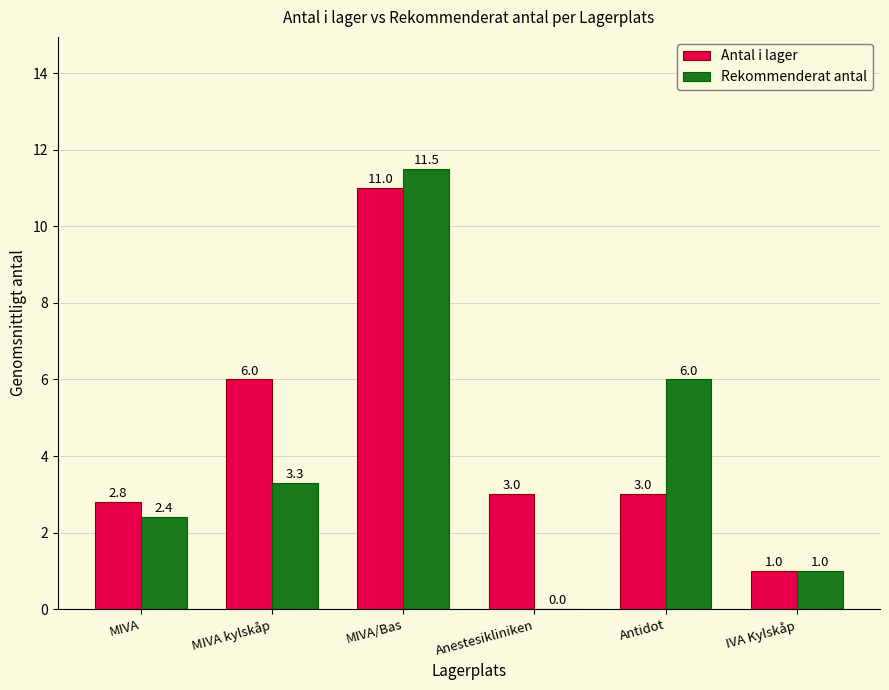

What is the difference between the Rekommenderat antal values at MIVA kylskåp and Antidot?

2.7